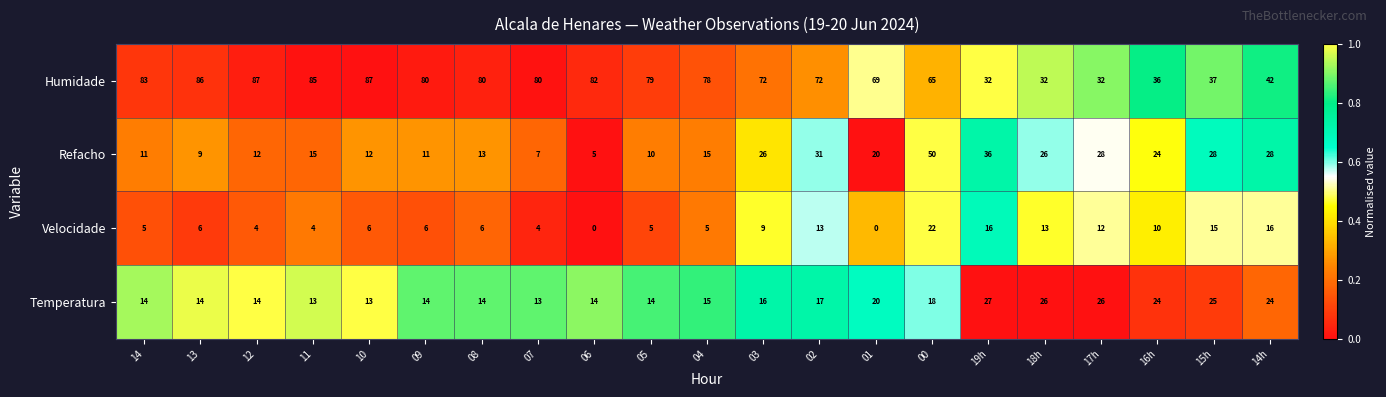

Which series has the widest spread of values?

Humidade